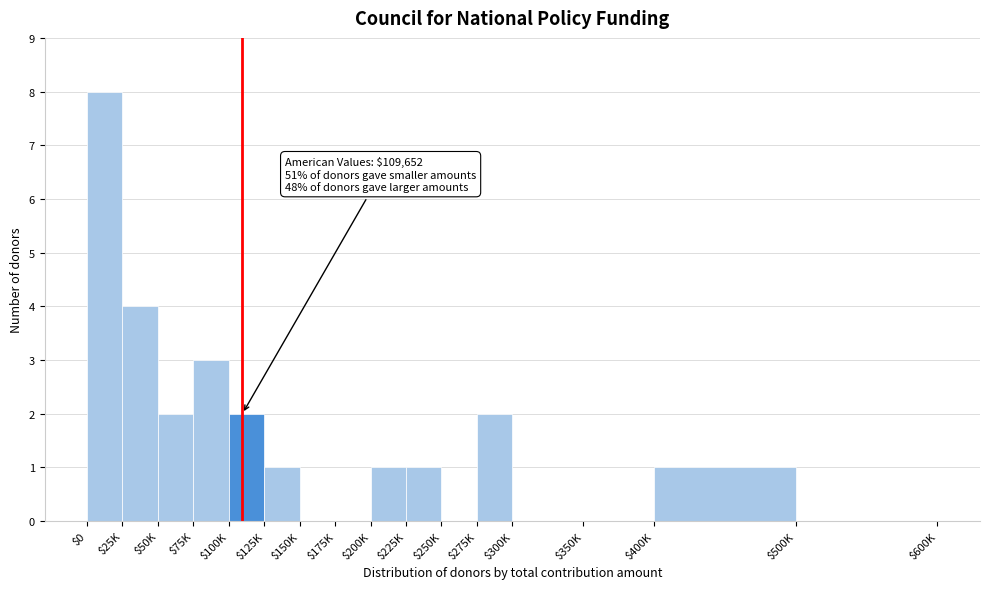

Which label corresponds to the largest value in the chart?

$0